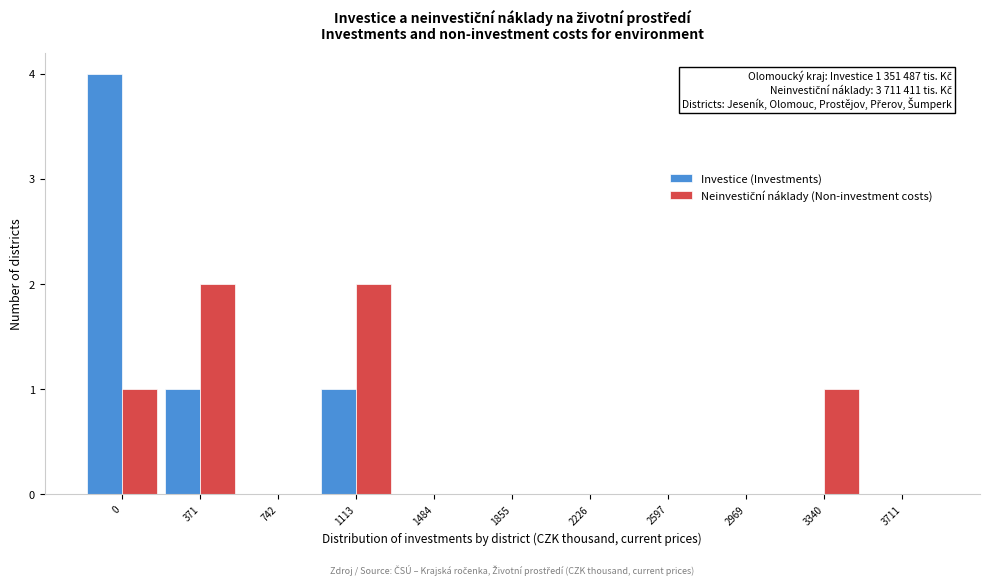

Between 0 and 1855, which series saw the biggest shift?

Investice (Investments)